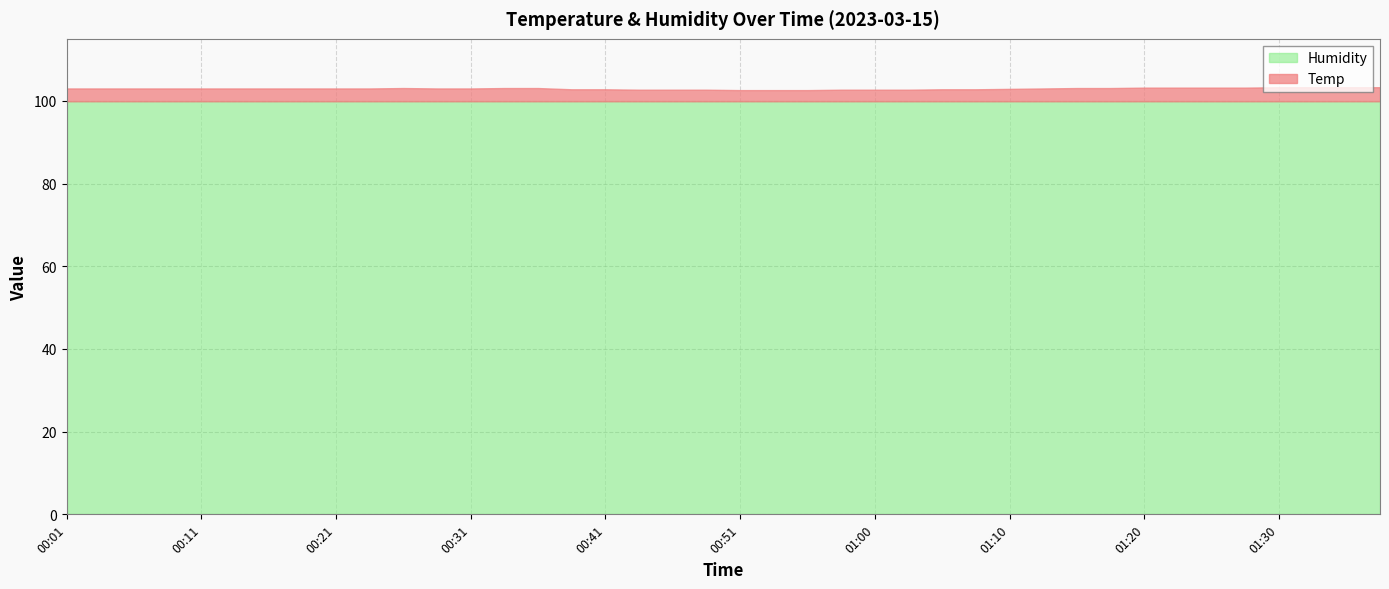

In Temp, how many points are higher than both neighbors (excluding endpoints)?

1